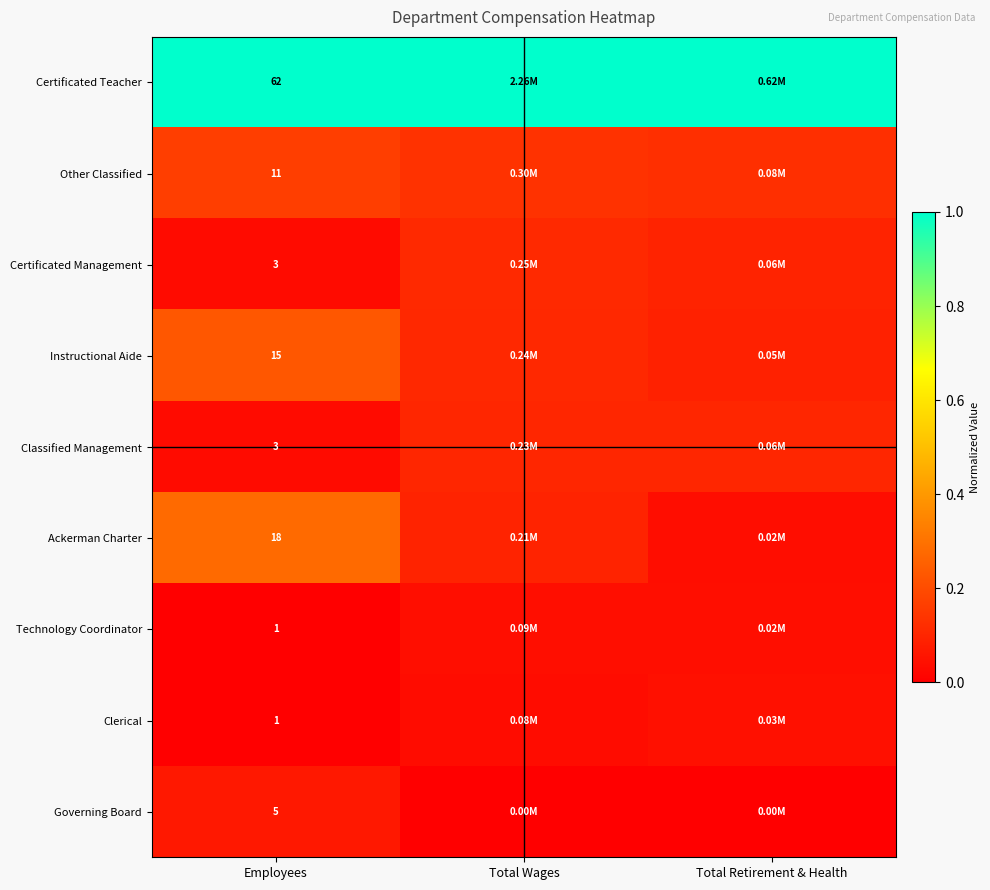

At which category is the sum across all series the highest?

Employees